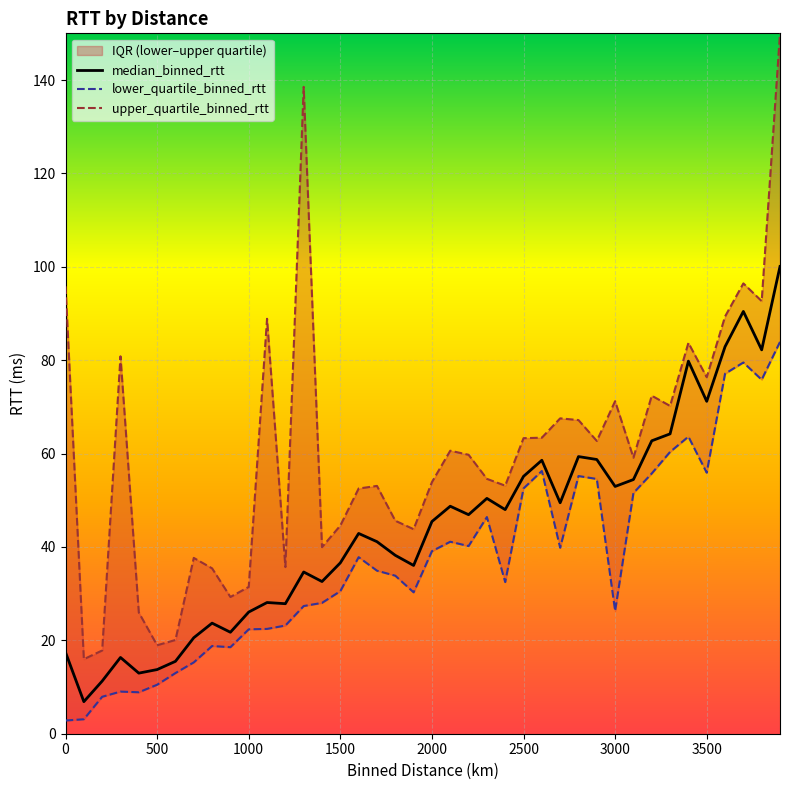

What is the minimum value for median_binned_rtt?

6.9